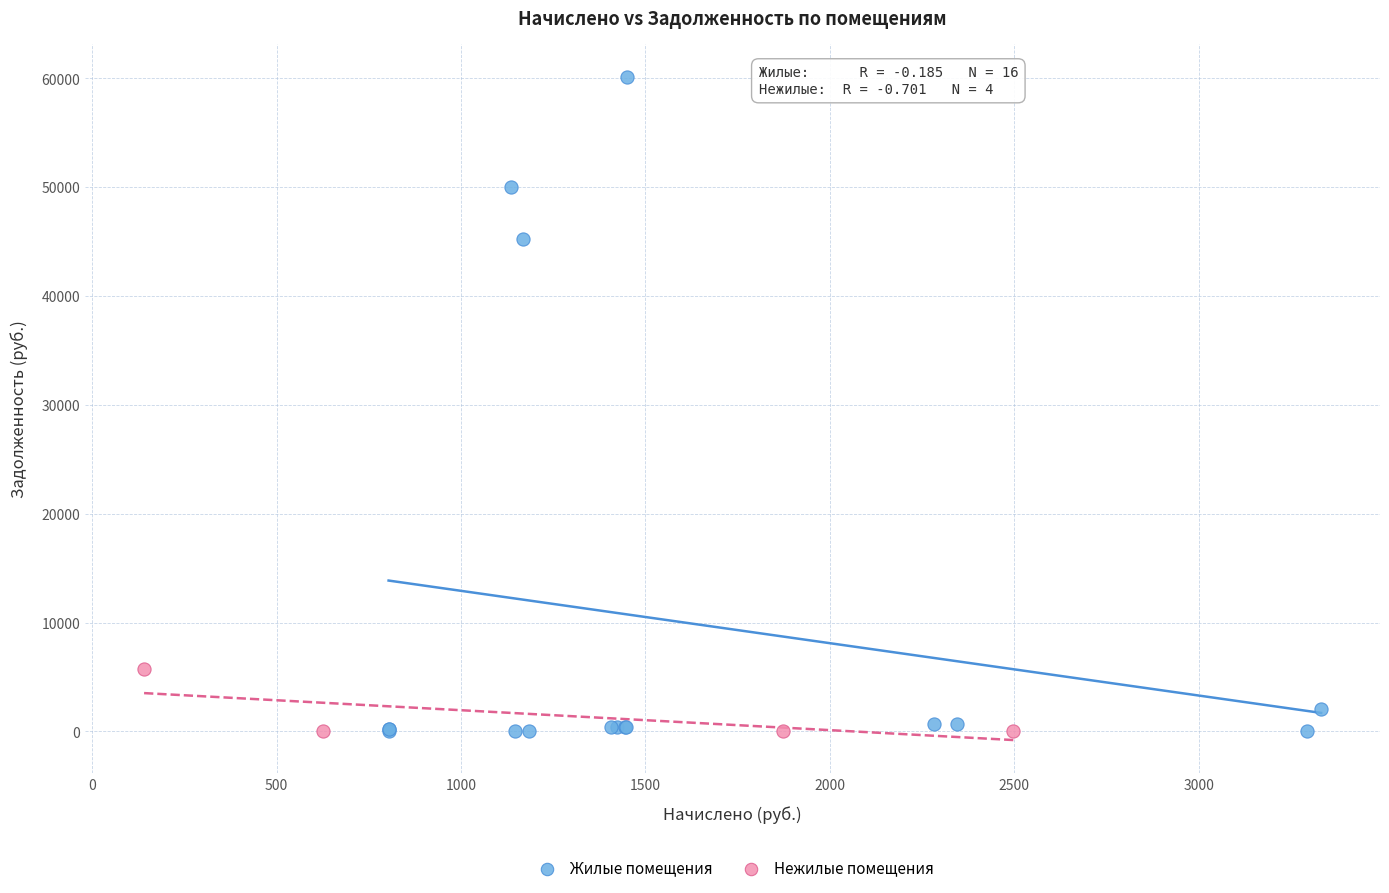

What are all the series names shown in the legend?

Жилые помещения, Нежилые помещения